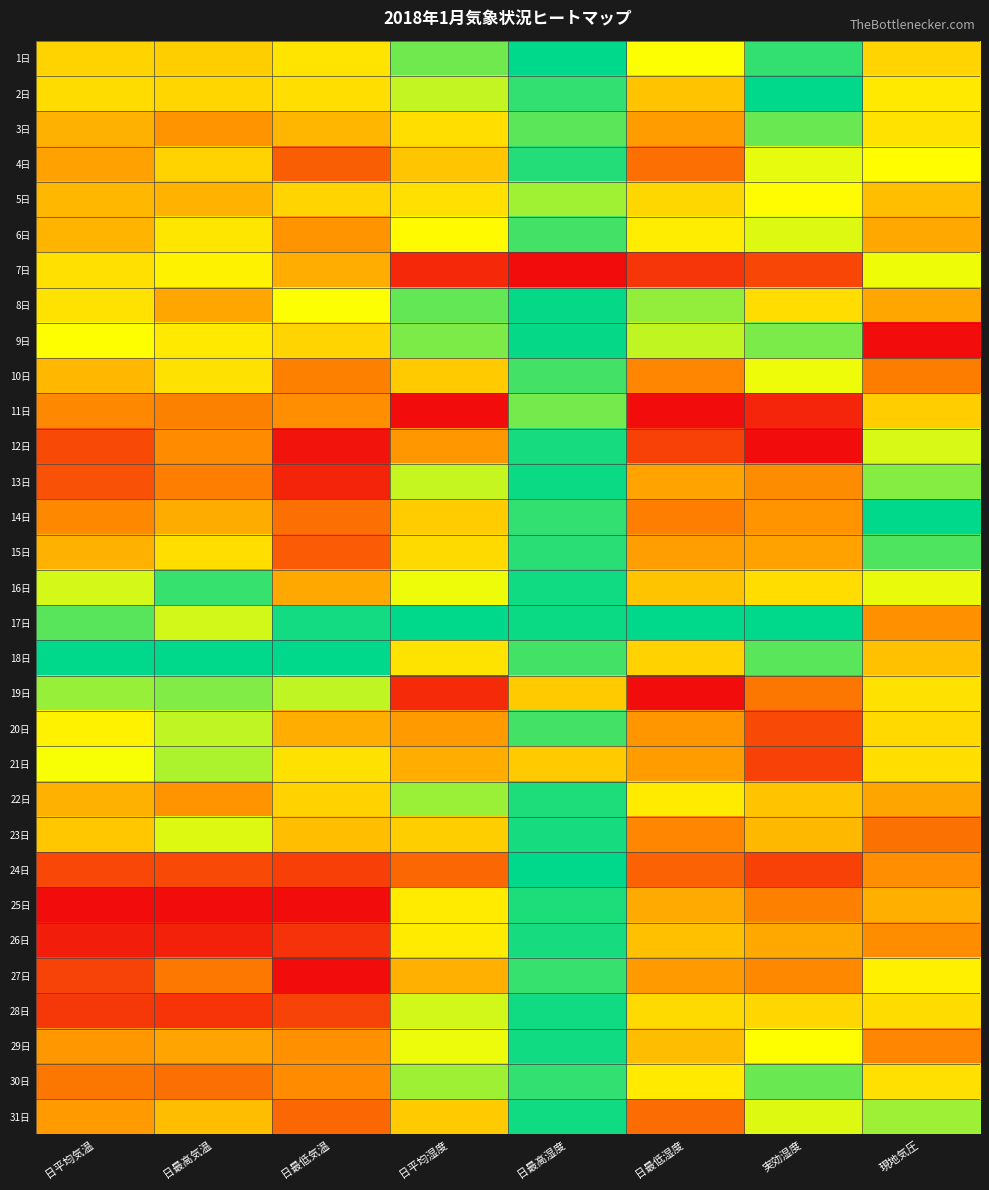

Which series has the largest range (max minus min)?

9日